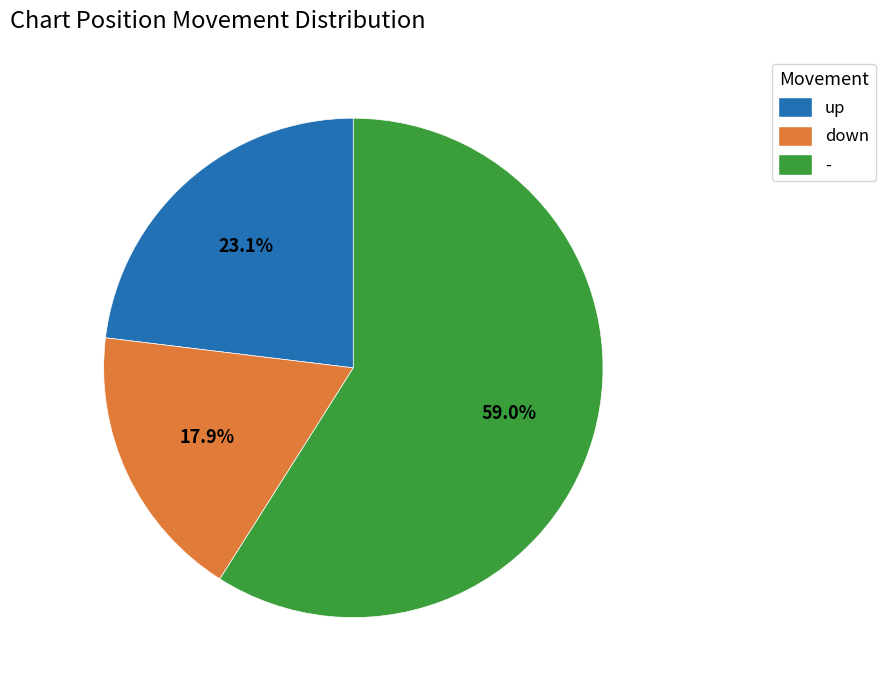

Is it true that - is 59% of the pie?

True